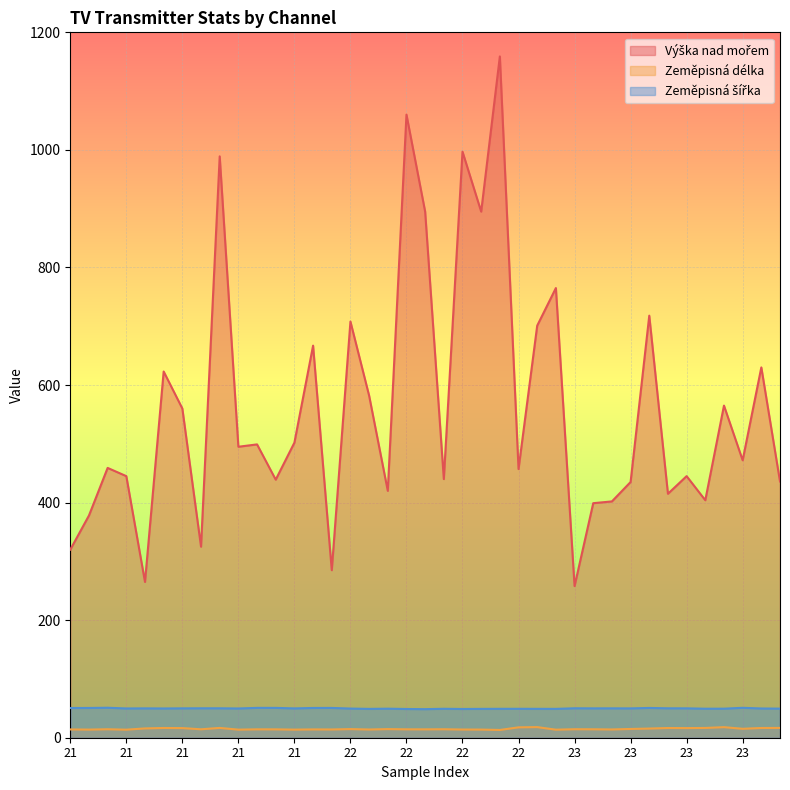

What is the difference between the maximum and minimum values in the Výška nad mořem series?

901.0